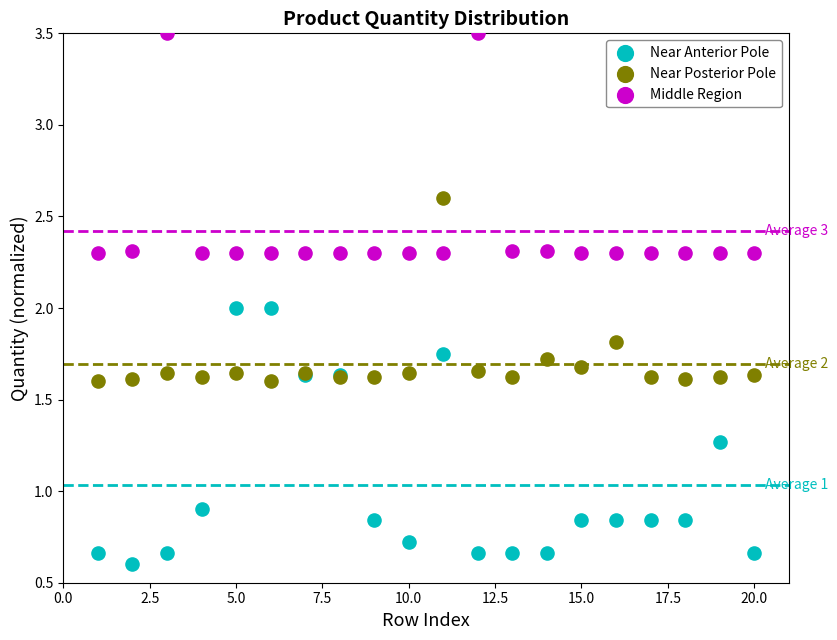

Which series reaches the maximum Y coordinate?

Middle Region